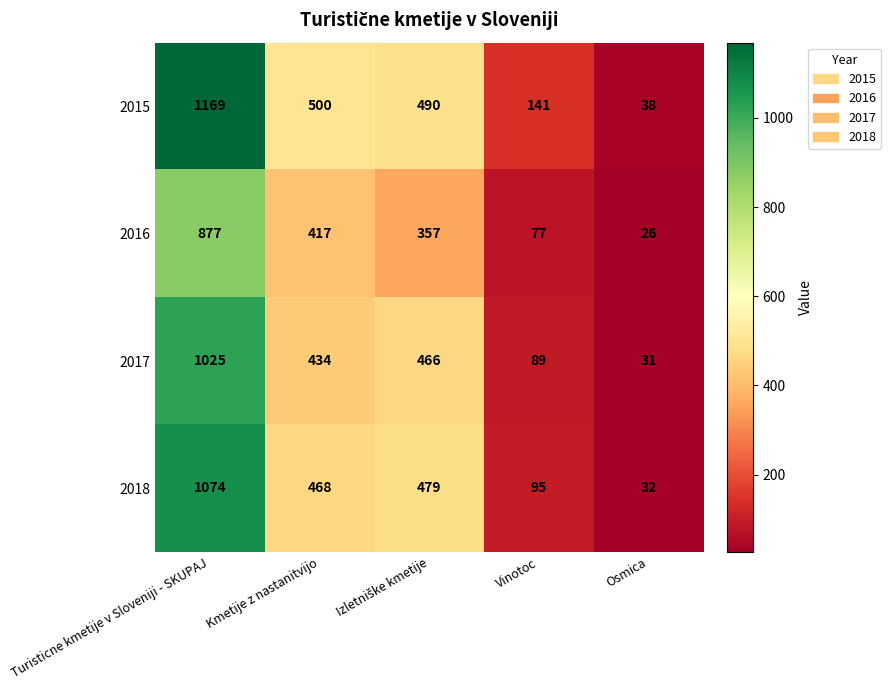

Reading left to right, what are all the values shown in this chart?

2015: 1169	500	490	141	38
2016: 877	417	357	77	26
2017: 1025	434	466	89	31
2018: 1074	468	479	95	32